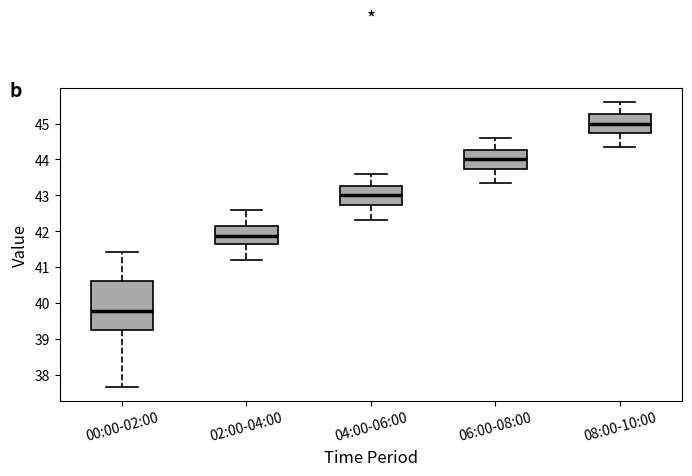

Where does the median line of the box for 00:00-02:00 sit on the y-axis? The values are not printed on the chart, so give them approximately, as read against the axis.

39.8